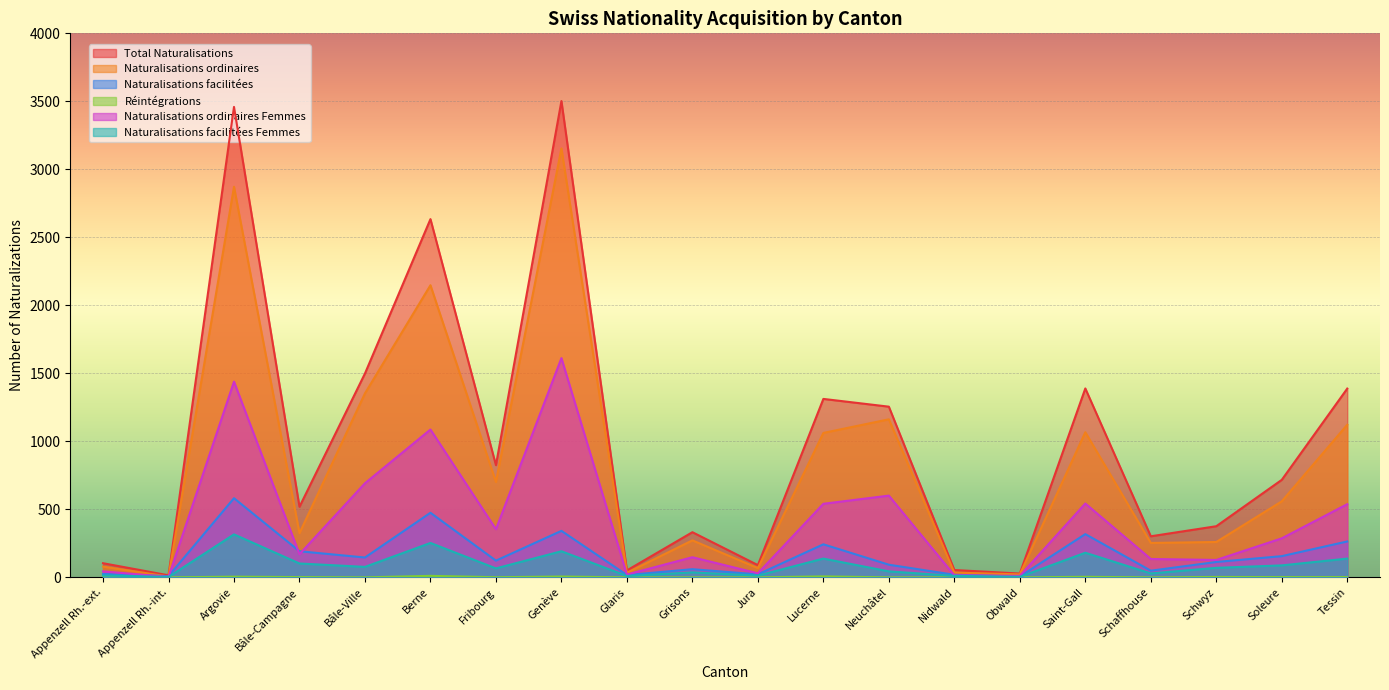

What position from the right is Lucerne?

9